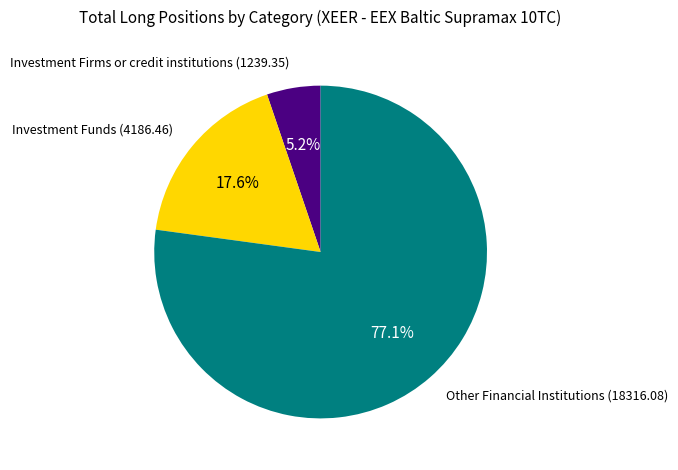

Is there a majority slice in this chart?

Yes